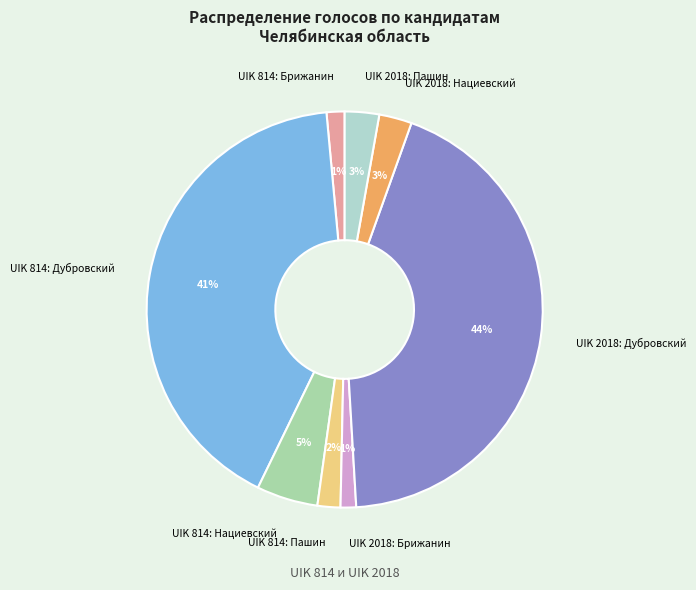

Is it true that UIK 814: Пашин is 2% of the pie?

True